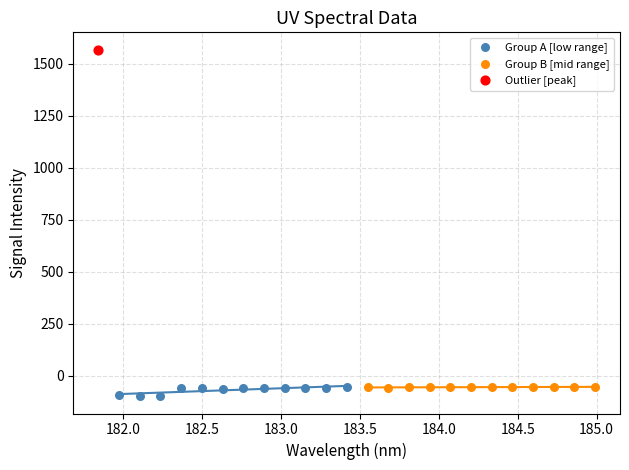

What are all the series names shown in the legend?

Group A [low range], Group B [mid range], Outlier [peak]